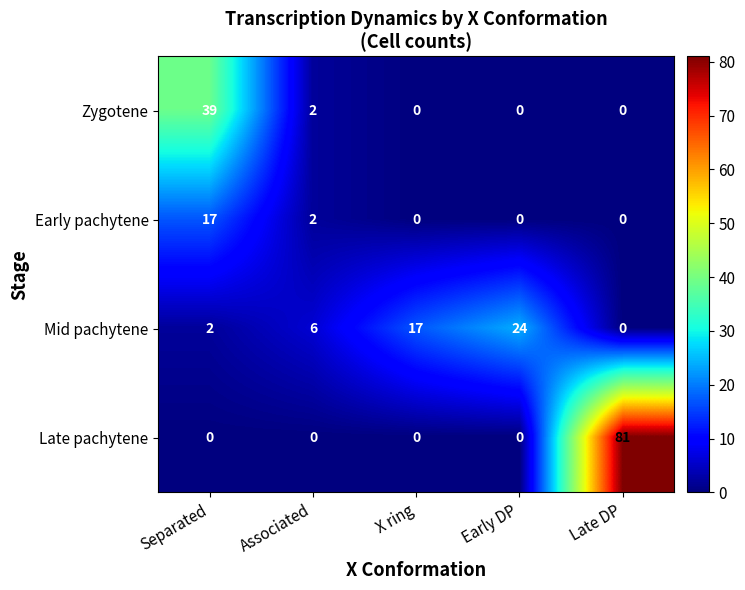

Between Associated and X ring, which series saw the biggest shift?

Mid pachytene